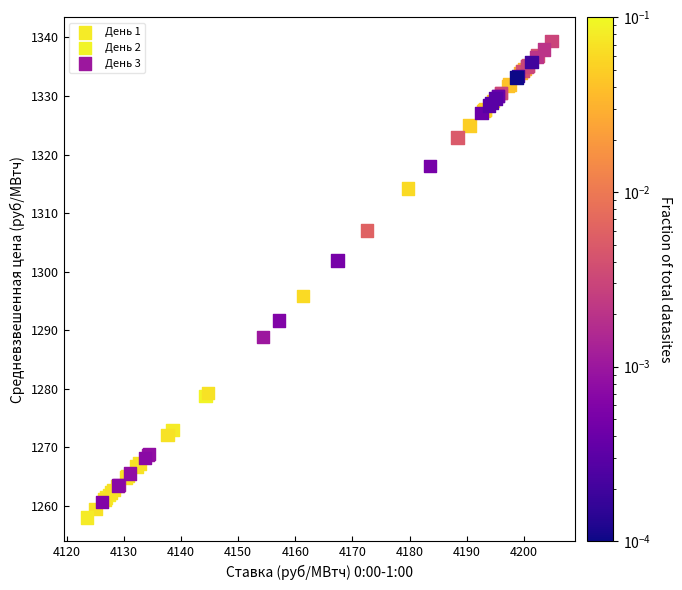

Which series has the largest Y range (max minus min)?

День 2